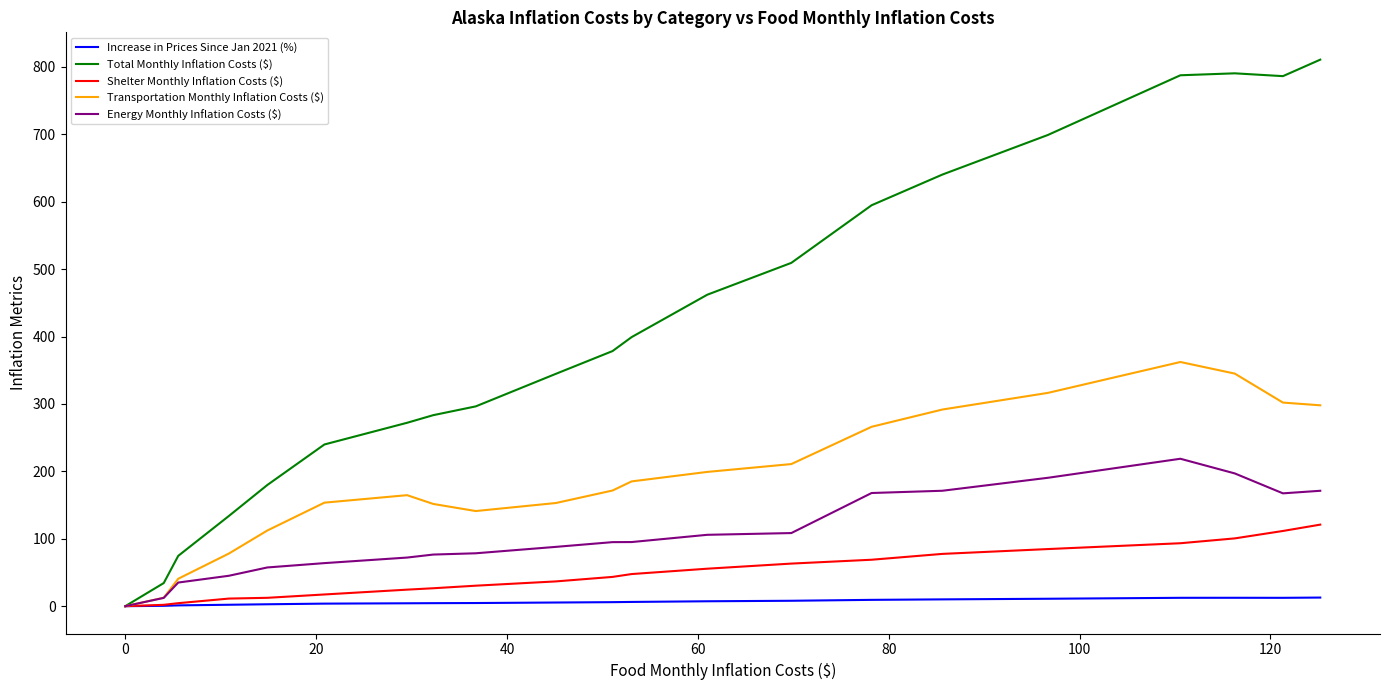

What is the difference between the maximum and minimum values in the Increase in Prices Since Jan 2021 (%) series?

12.8